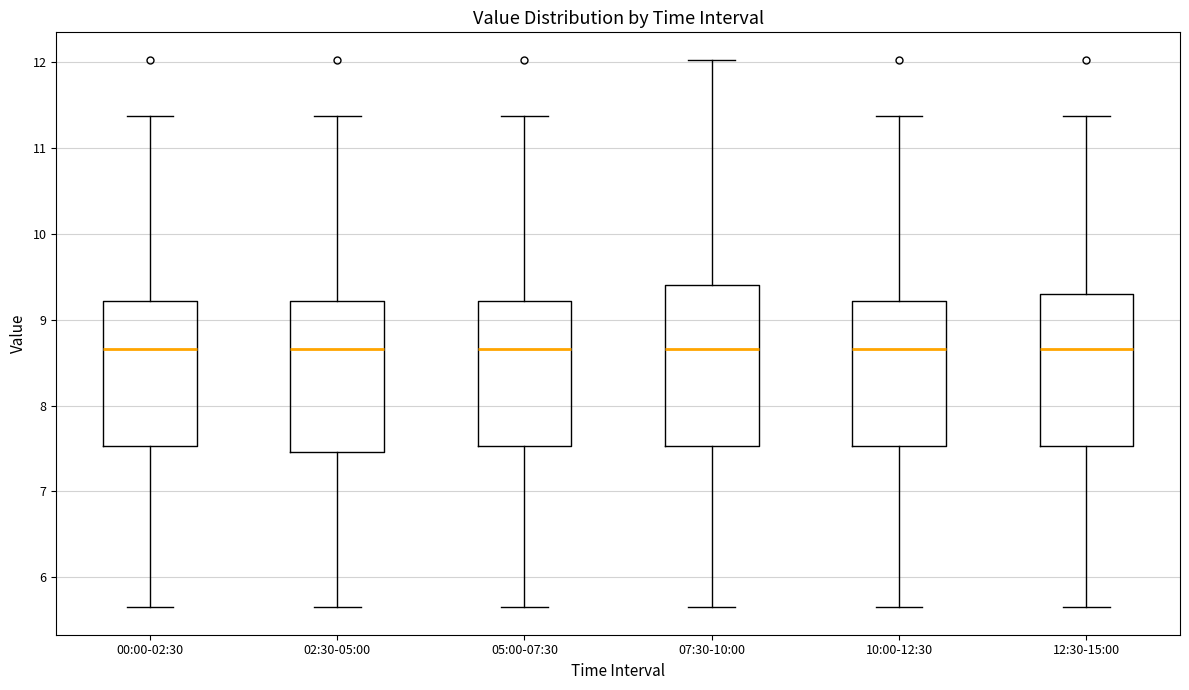

Reading left to right, read every box against the y-axis: the position of its median line, the range the box covers, and the ends of its whiskers. The values are not printed on the chart, so give them approximately, as read against the axis.

00:00-02:30: median 8.7, box 7.5 to 9.2, whiskers 5.7 to 11.4
02:30-05:00: median 8.7, box 7.5 to 9.2, whiskers 5.7 to 11.4
05:00-07:30: median 8.7, box 7.5 to 9.2, whiskers 5.7 to 11.4
07:30-10:00: median 8.7, box 7.5 to 9.4, whiskers 5.7 to 12.0
10:00-12:30: median 8.7, box 7.5 to 9.2, whiskers 5.7 to 11.4
12:30-15:00: median 8.7, box 7.5 to 9.3, whiskers 5.7 to 11.4